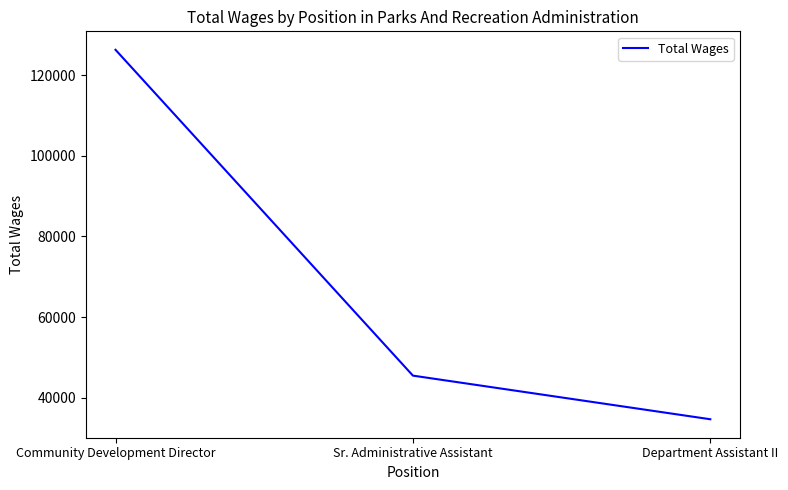

Rank the categories by value from highest to lowest.

Community Development Director, Sr. Administrative Assistant, Department Assistant II